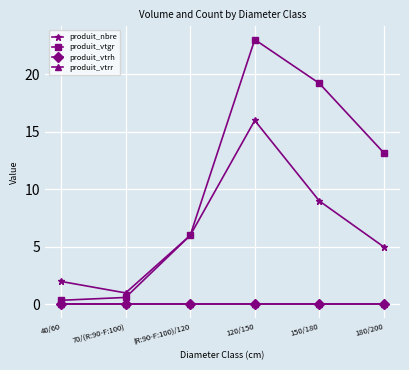

Does the chart have visible grid lines?

Yes